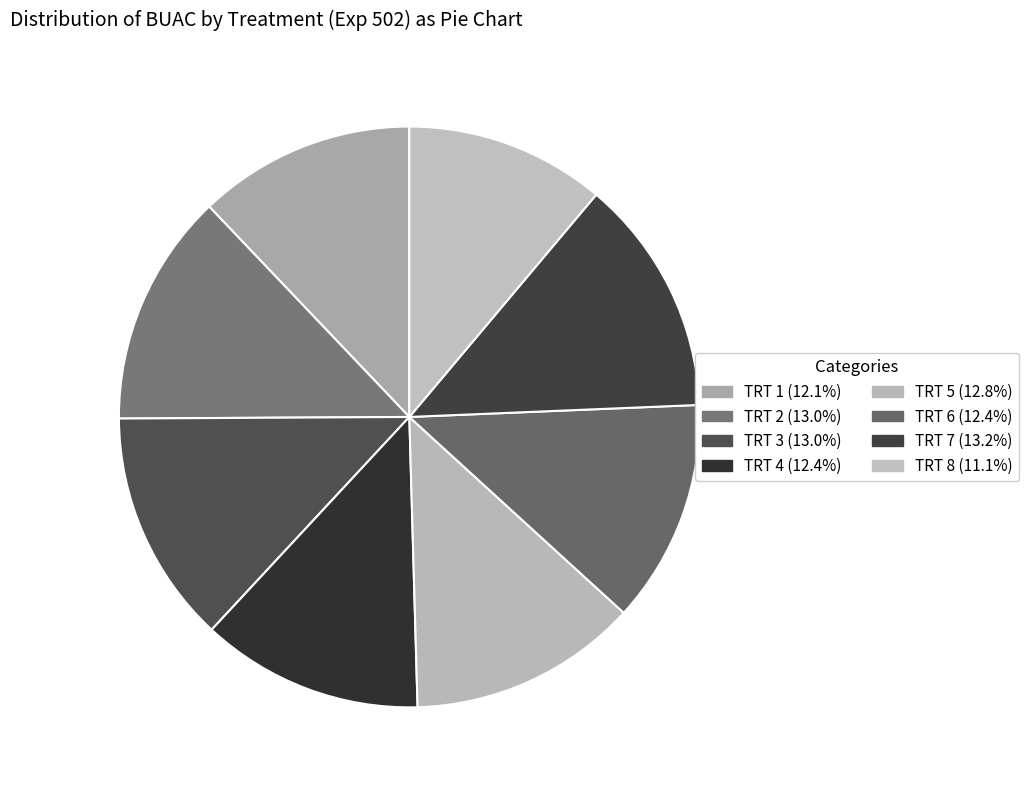

Count the number of slices in the pie.

8